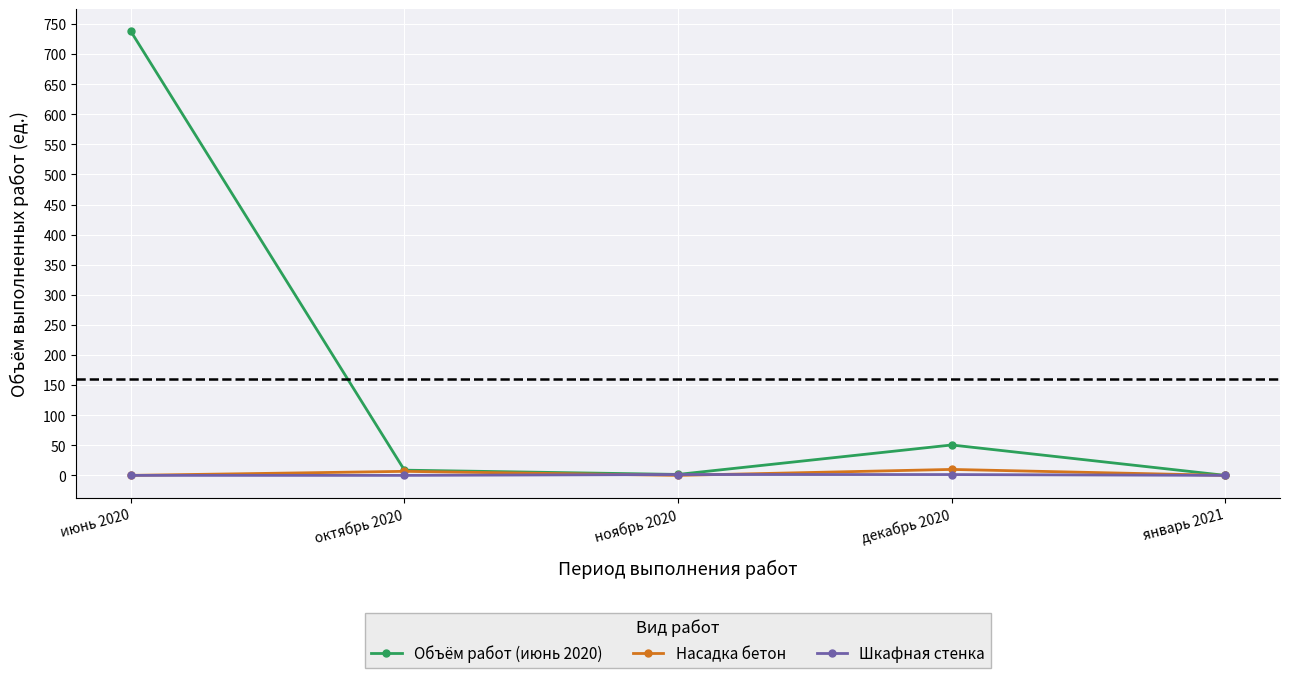

What are all the series names shown in the legend?

Объём работ (июнь 2020), Насадка бетон, Шкафная стенка